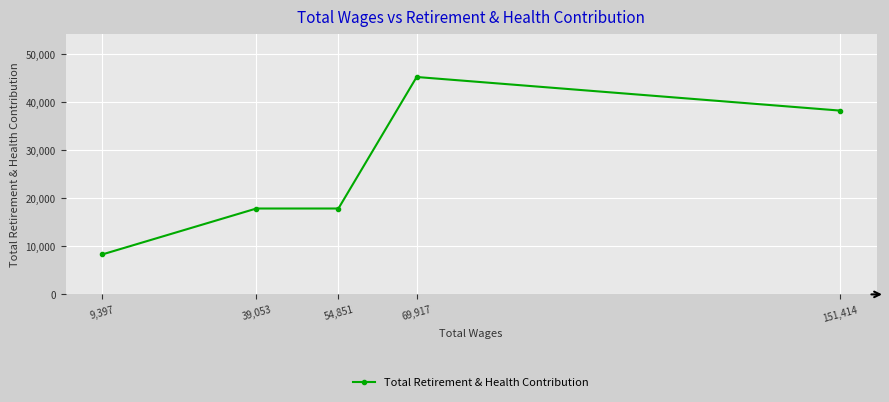

Approximately how many times larger is the value at 9,397 compared to 39,053?

0.5